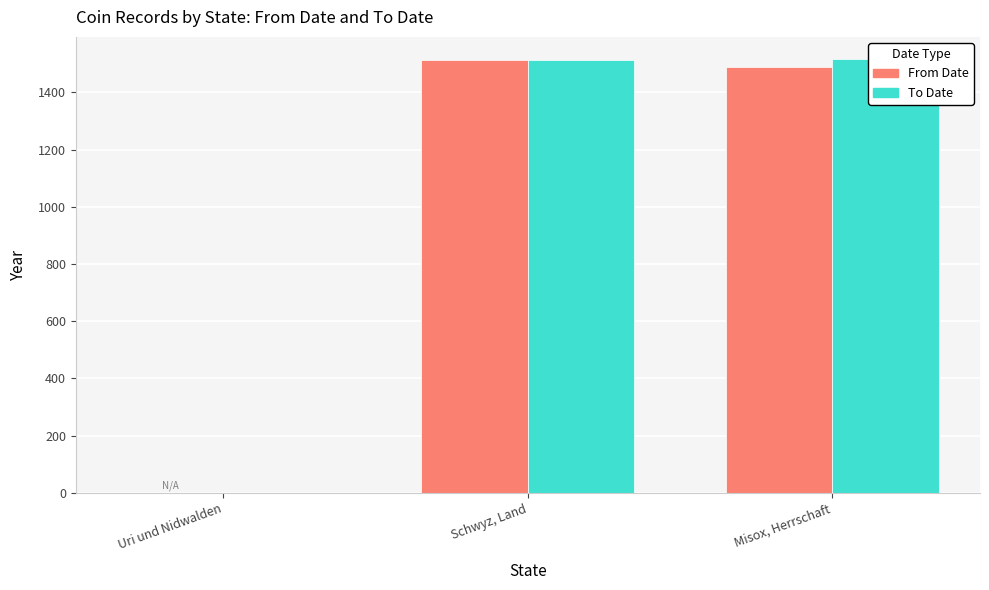

What is the total value across all series at Schwyz, Land?

3024